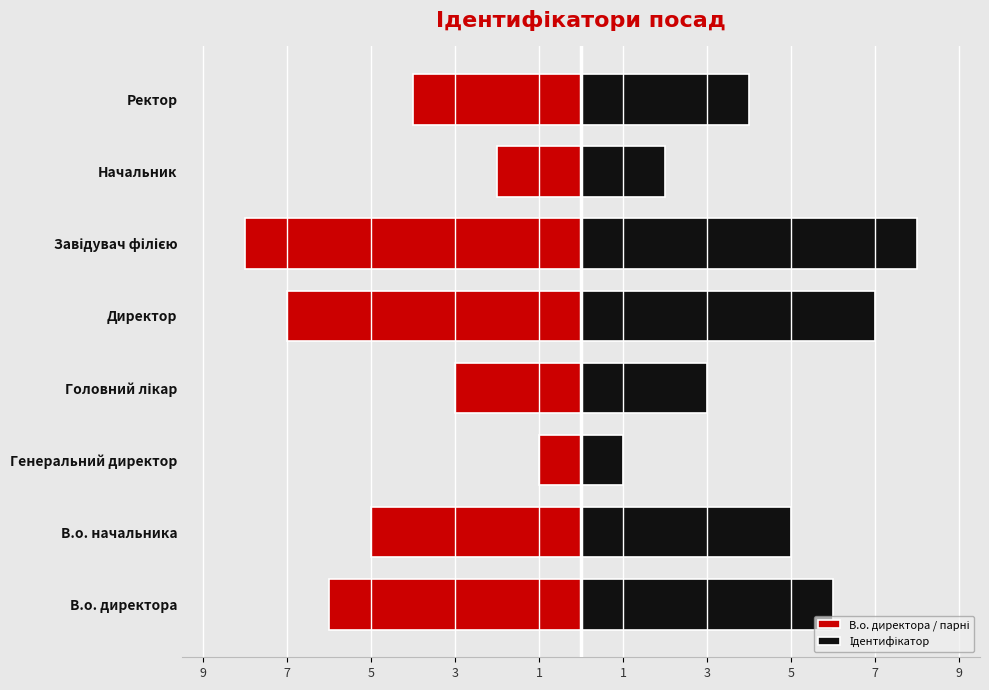

Which series has the largest total across all categories?

Ідентифікатор